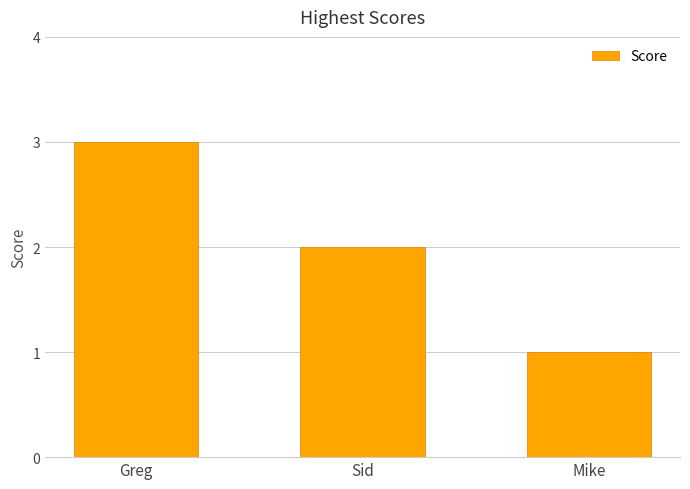

The value at Greg is 3. True or false?

True